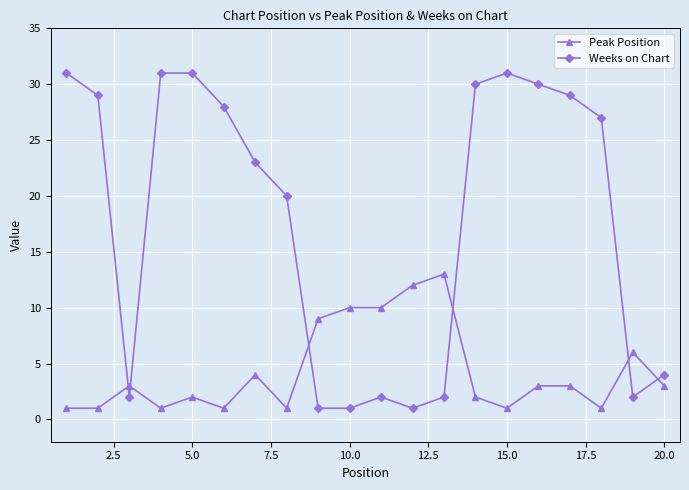

List the series in order of their peak value, lowest first.

Peak Position, Weeks on Chart